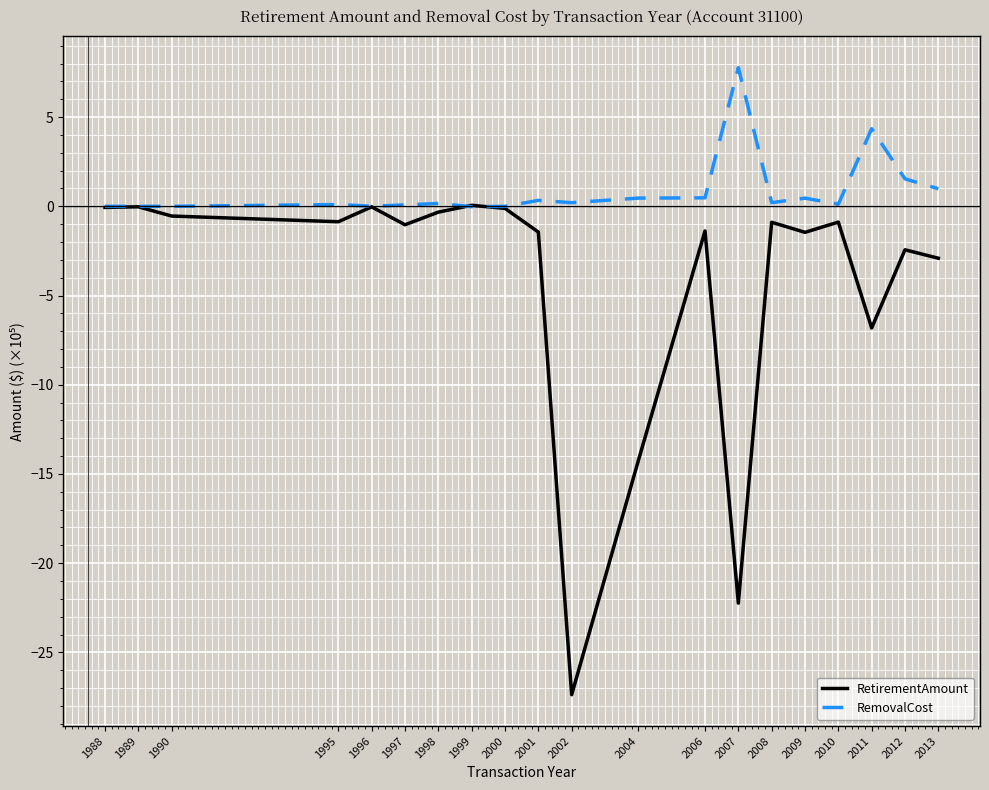

Which series has the largest total across all categories?

RemovalCost